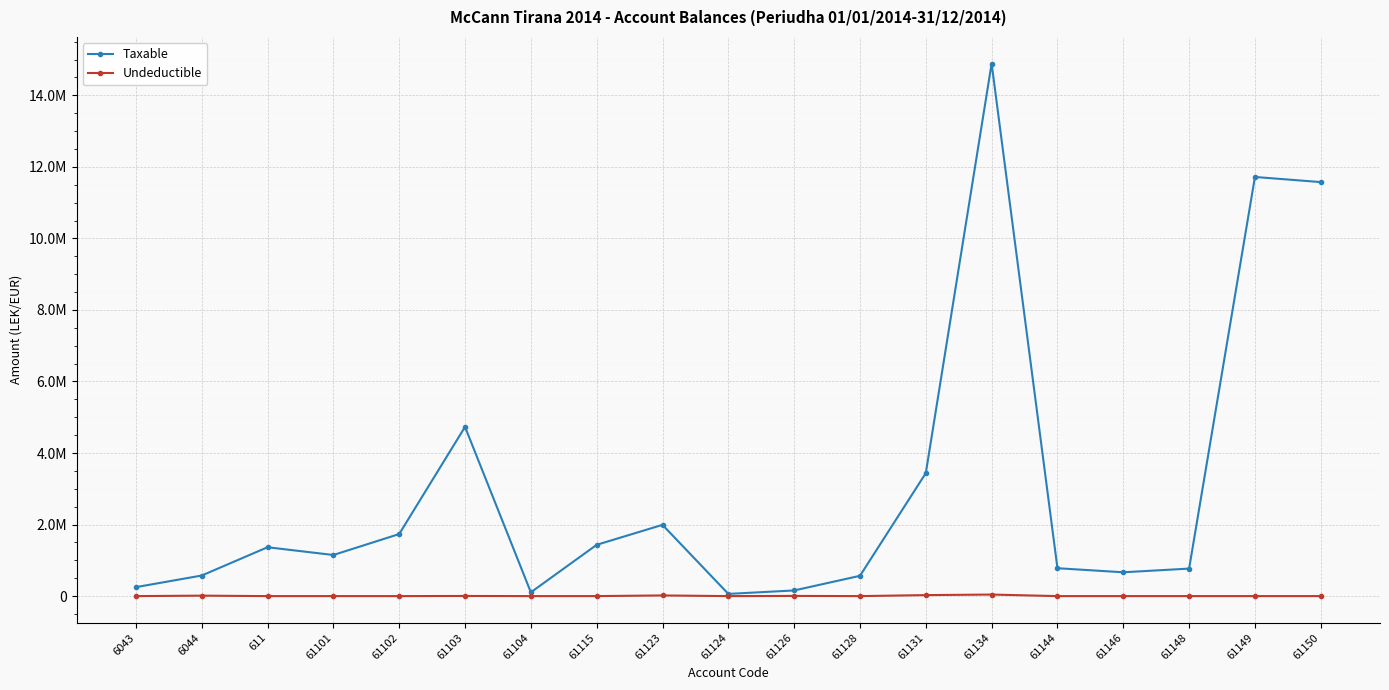

Which label corresponds to the smallest value in the chart?

6043